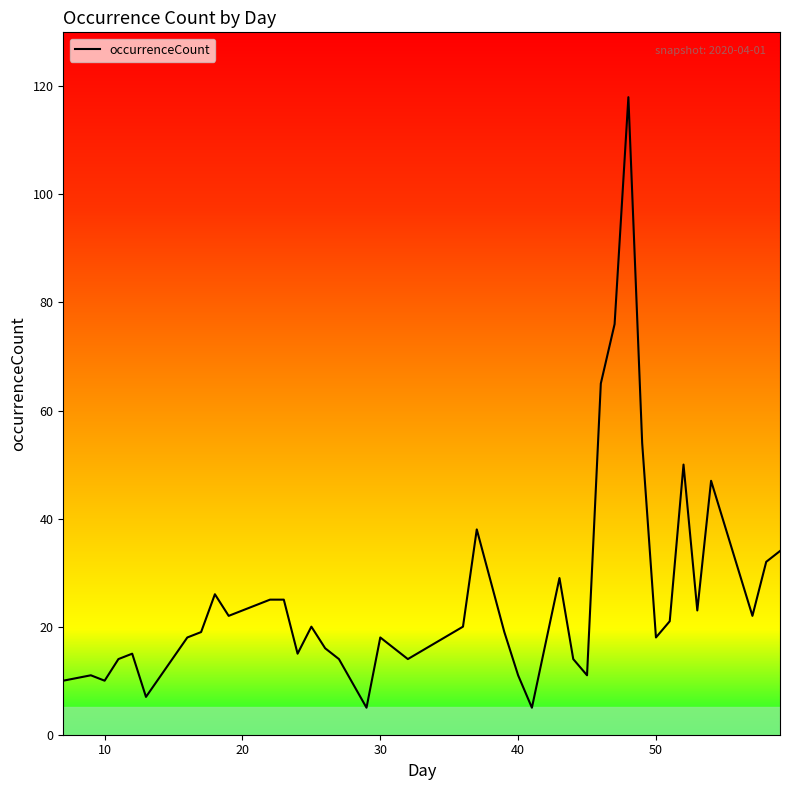

Reading left to right, list all the values displayed in this chart.

10	11	10	14	15	7	18	19	26	22	25	25	15	20	16	14	5	18	16	14	20	38	19	11	5	29	14	11	65	76	118	54	18	21	50	23	47	22	32	34